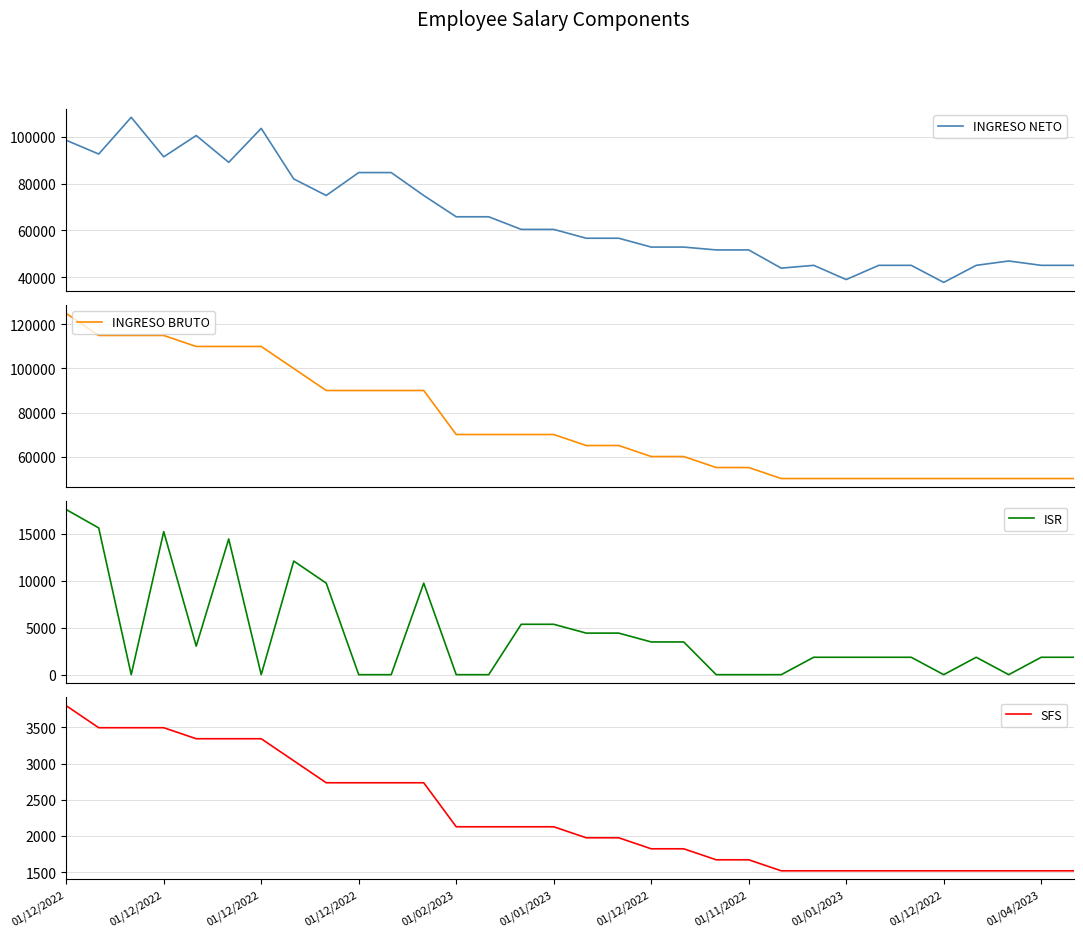

At which label does ISR reach its peak?

01/12/2022